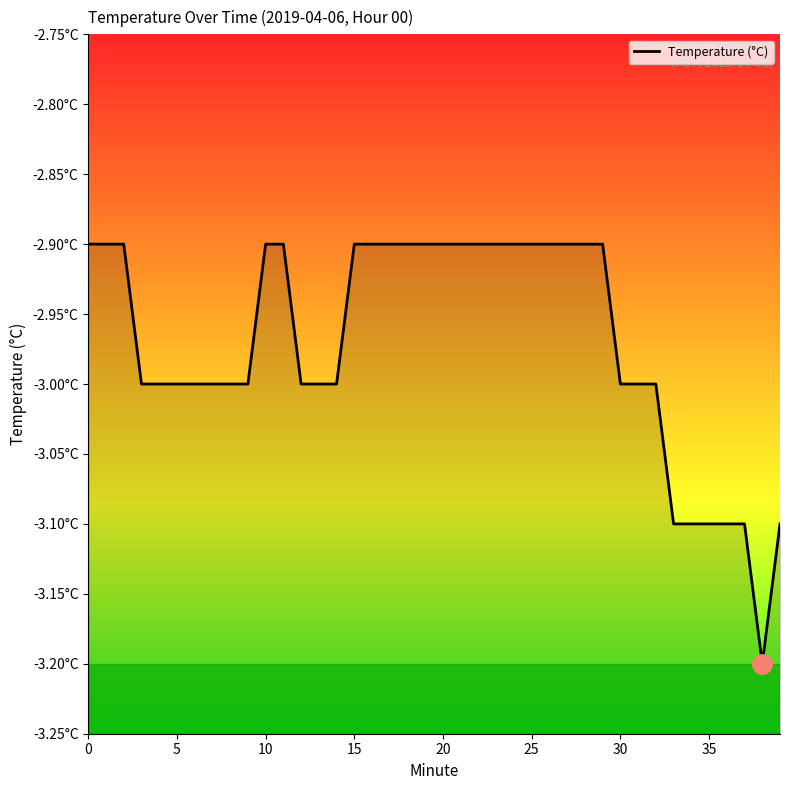

What is the sum of all values?

-118.8